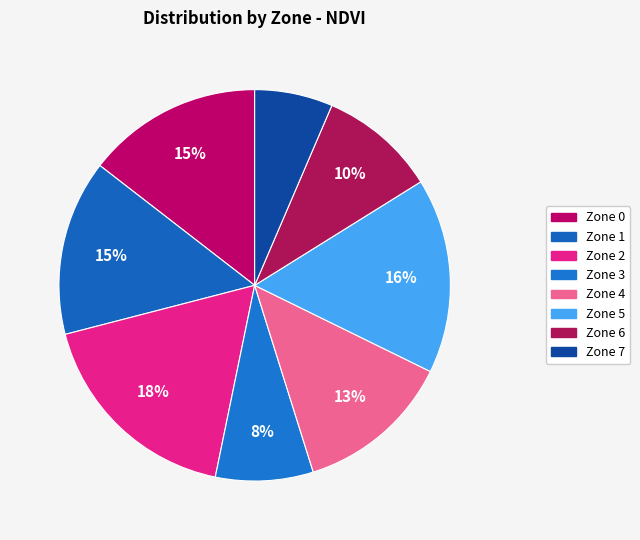

What is the smallest slice in the pie chart?

Zone 7